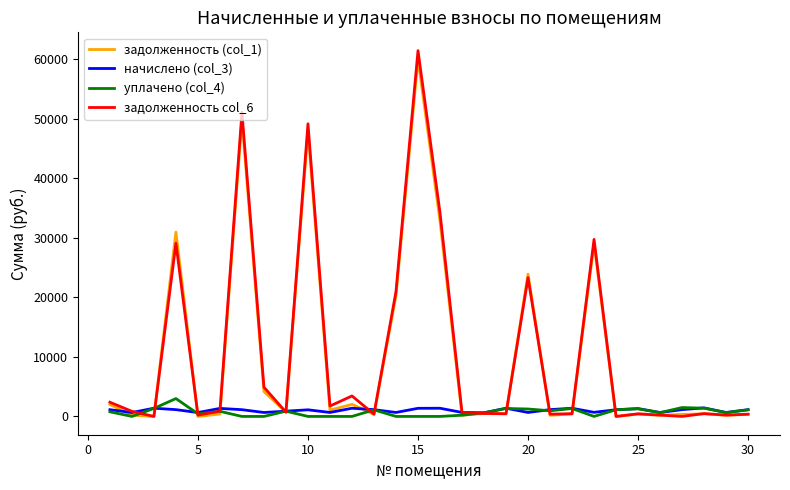

True or false: задолженность (col_1) and задолженность col_6 cross at least once.

True